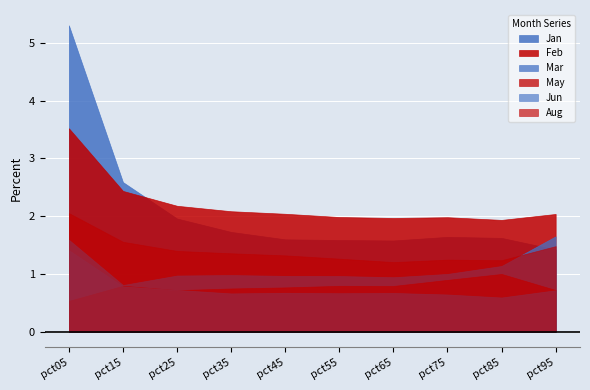

True or false: Feb has a value of 2.9 at pct85.

False